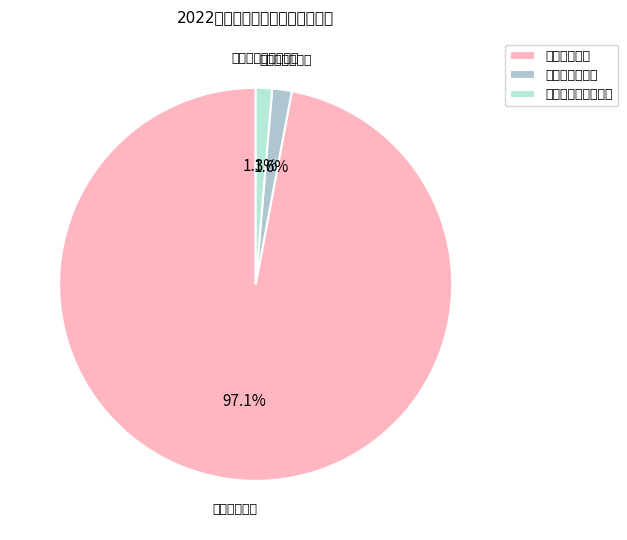

Rank the categories by value from highest to lowest.

工资福利支出, 商品和服务支出, 对个人和家庭的补助